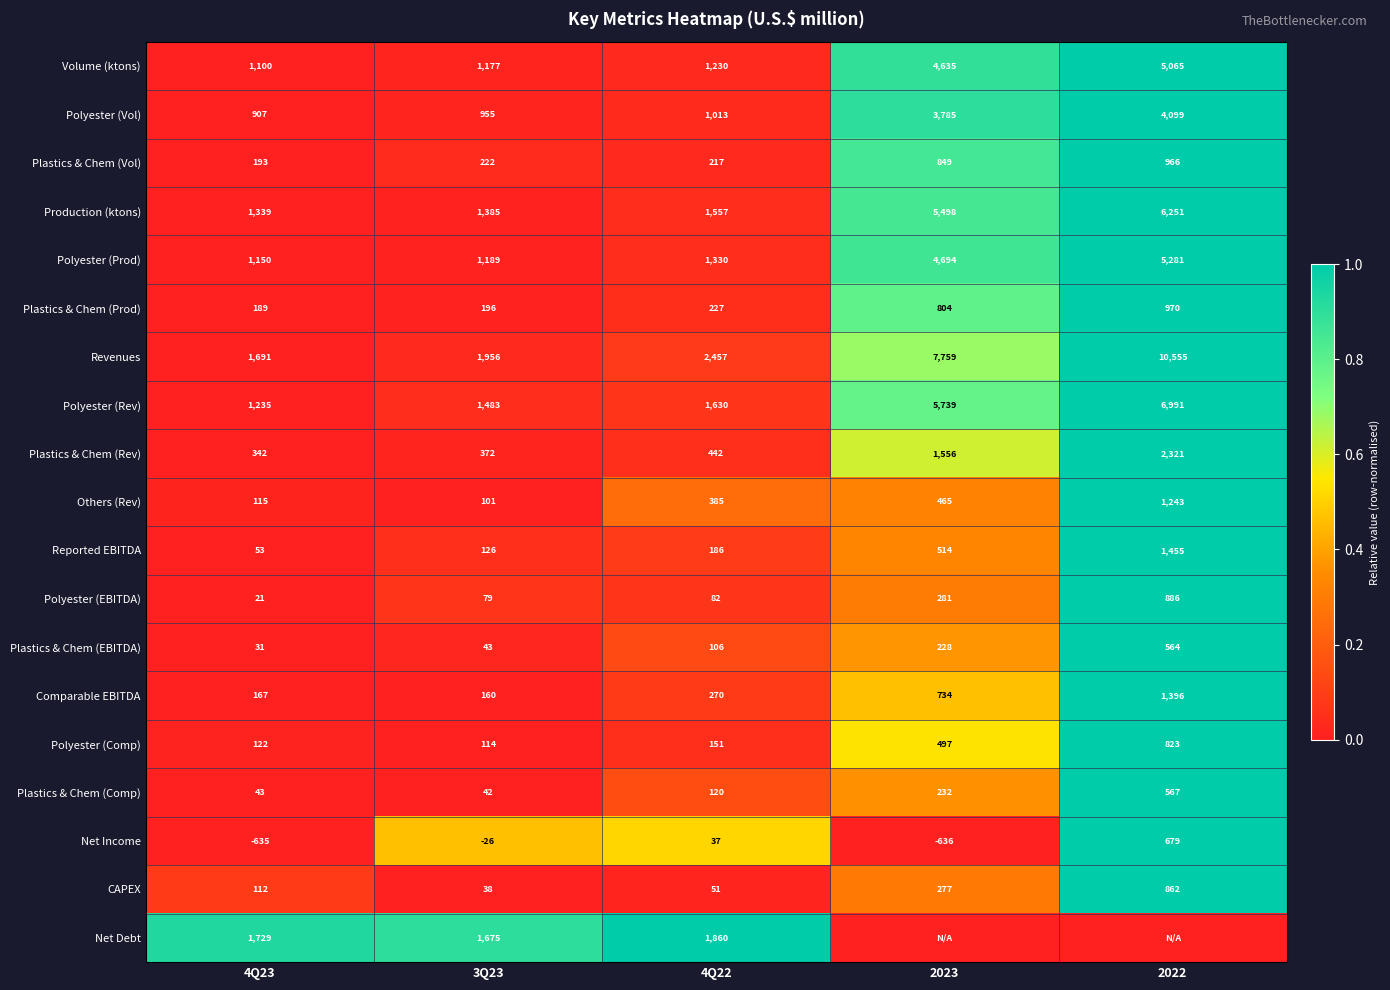

The Plastics & Chem (Rev) series shows 0.0 at 3Q23. True or false?

False